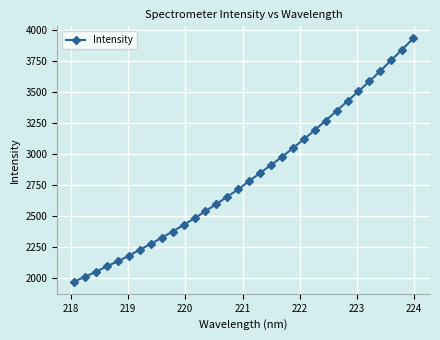

True or false: there are more than 0 points higher than both neighbors.

False